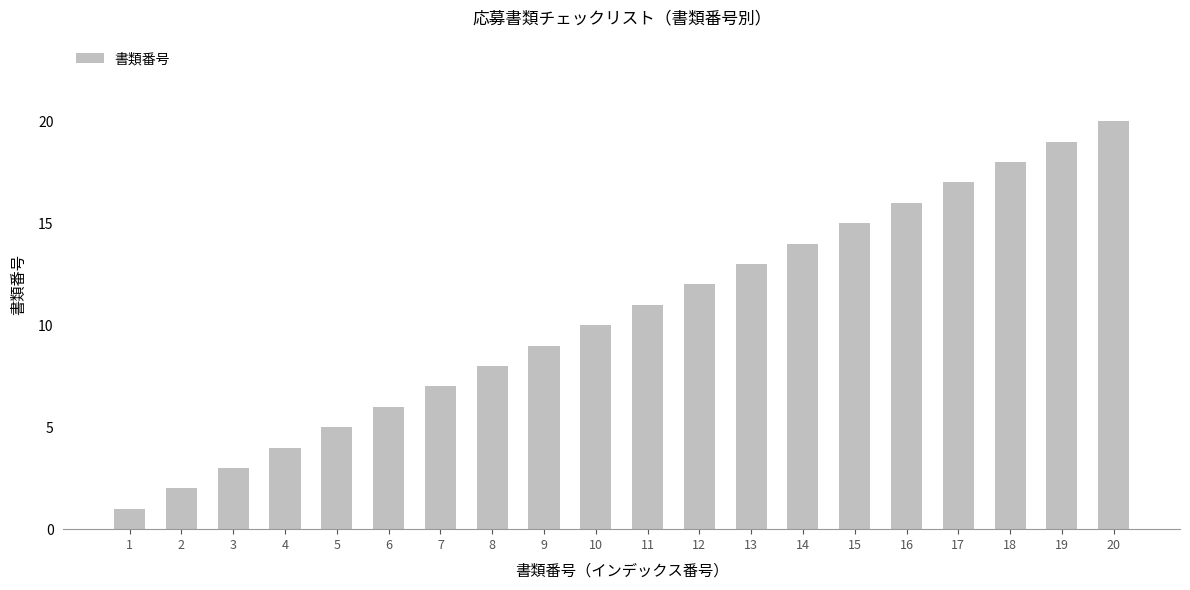

Reading right to left, list all the values displayed in this chart.

20	19	18	17	16	15	14	13	12	11	10	9	8	7	6	5	4	3	2	1